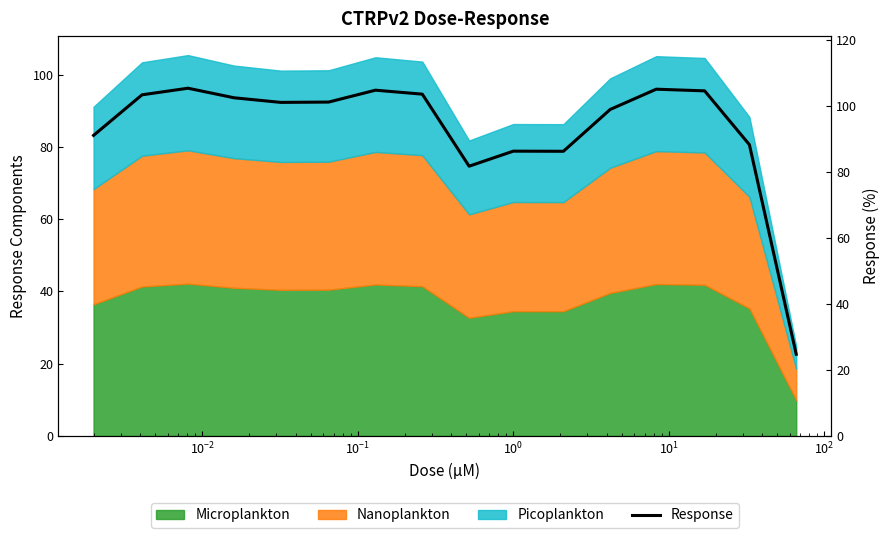

What is the greatest value displayed?

105.4